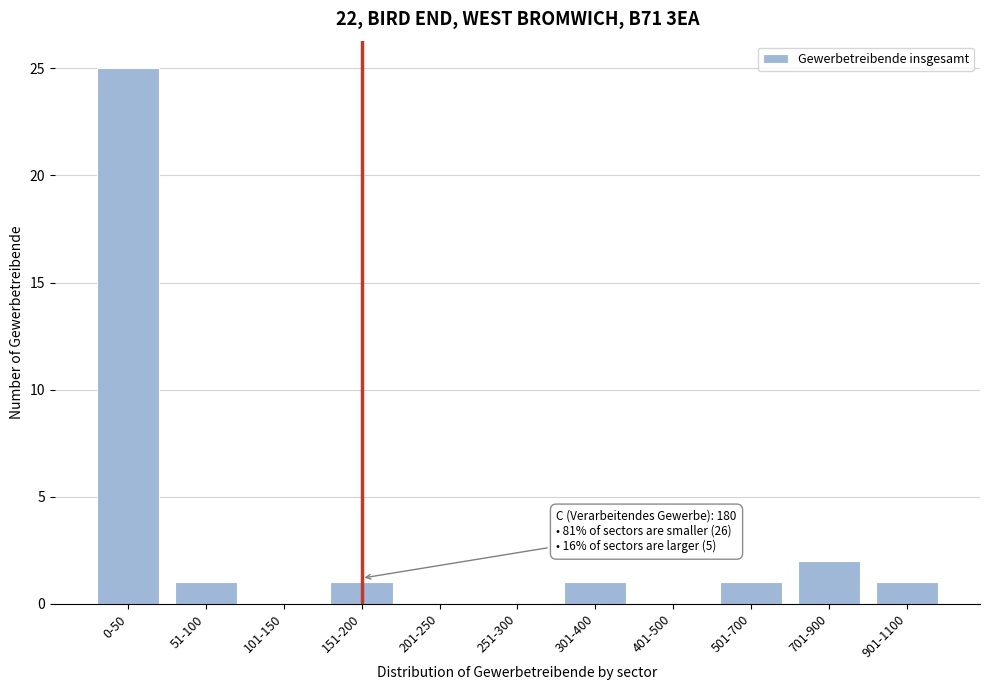

Reading right to left, extract all data points from this chart.

901-1100=1	701-900=2	501-700=1	401-500=0	301-400=1	251-300=0	201-250=0	151-200=1	101-150=0	51-100=1	0-50=25